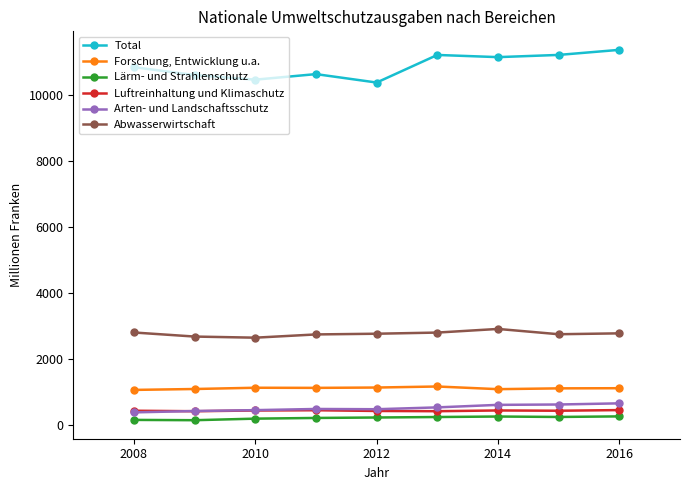

Is this an area chart (filled region under the line)?

No